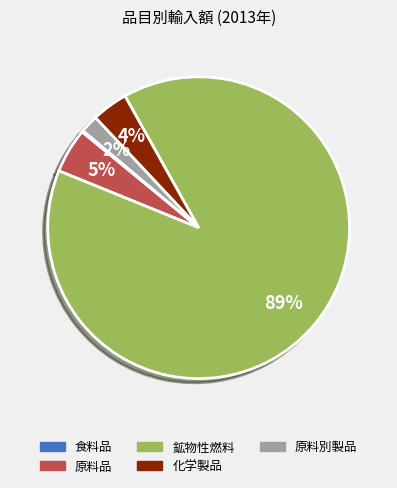

True or false: 原料別製品 accounts for 2% of the total.

True